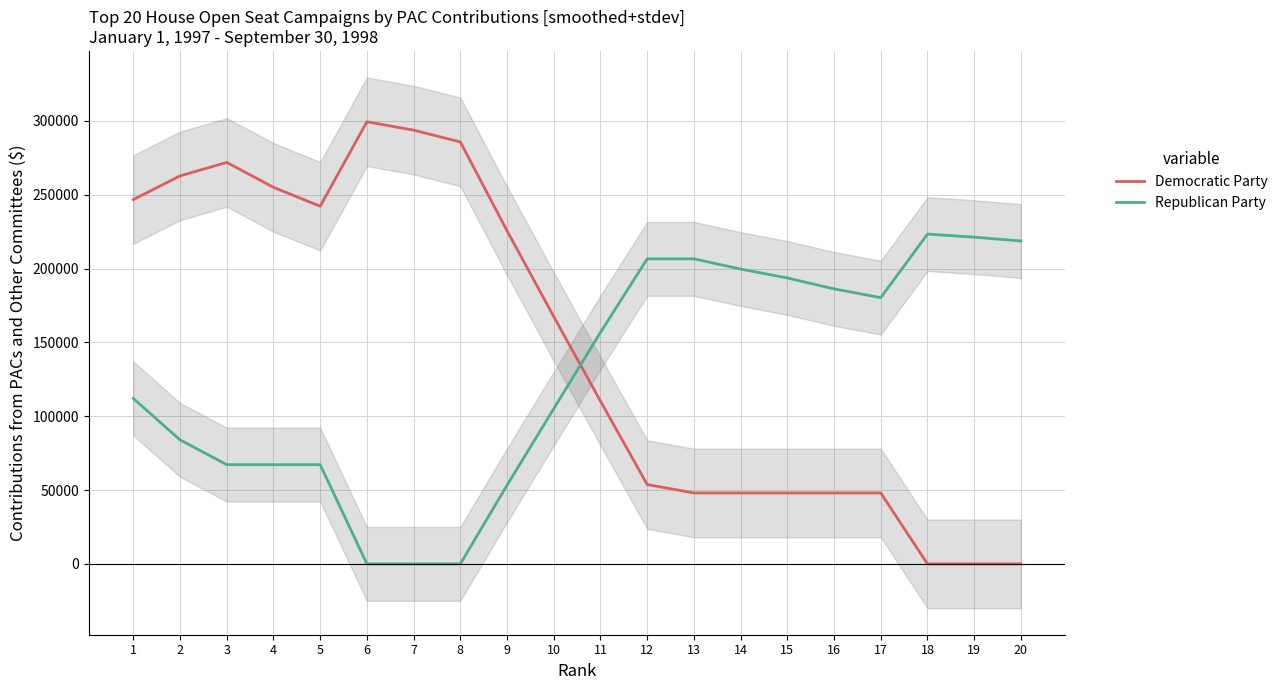

Reading left to right, what are all the values shown in this chart?

Democratic Party: 246691.0	262739.2	271868.0	255007.8	242184.2	299390.2	293705.8	285755.2	225554.4	167424.4	110218.4	53726.0	48030.2	48030.2	48030.2	48030.2	48030.2	0.0	0.0	0.0
Republican Party: 111981.3	83986.0	67188.8	67188.8	67188.8	0.0	0.0	0.0	53257.4	105102.4	156745.0	206566.8	206566.8	199646.6	193607.4	186223.6	180288.0	223333.6	221245.5	218651.0